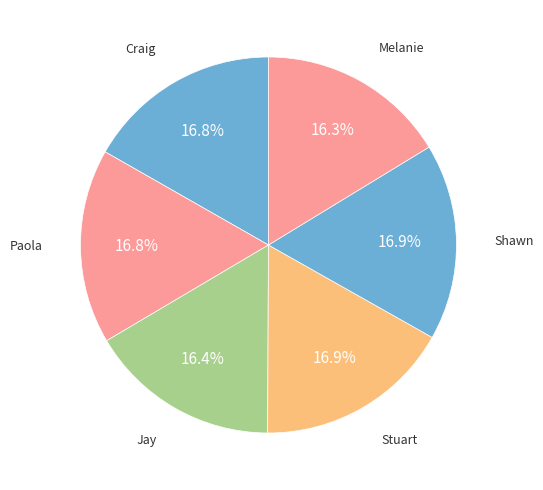

Count the number of slices in the pie.

6